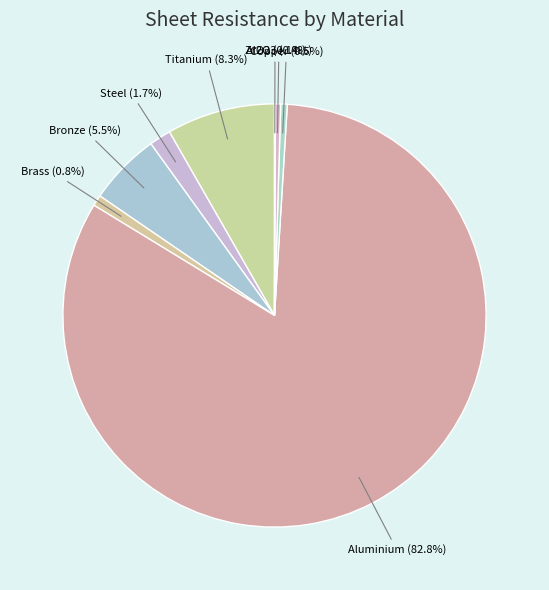

Combined, do ZrO2 and Titanium account for over 50%?

No